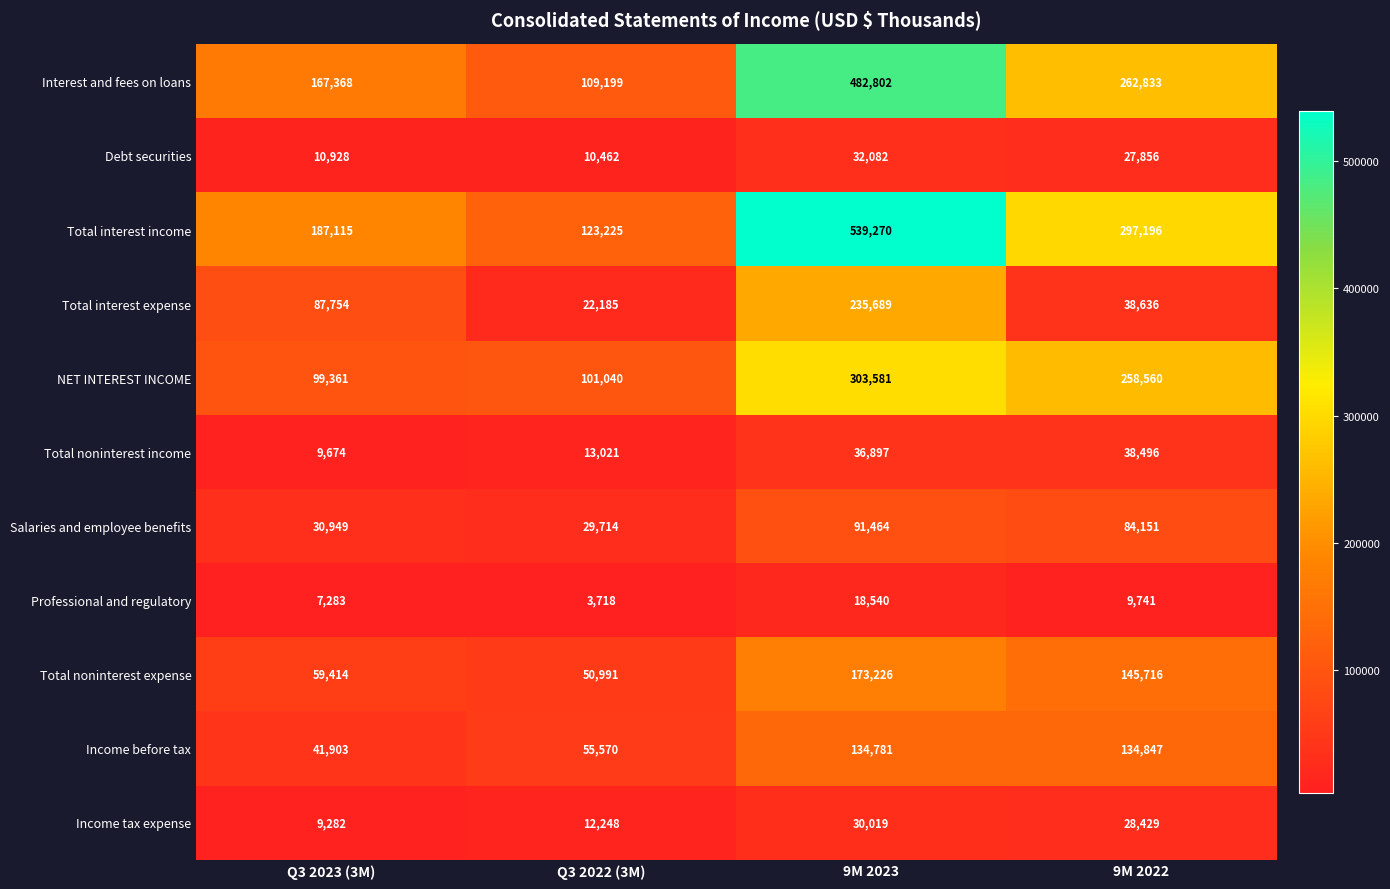

What is the sum of the Salaries and employee benefits values at 9M 2023 and 9M 2022?

175615